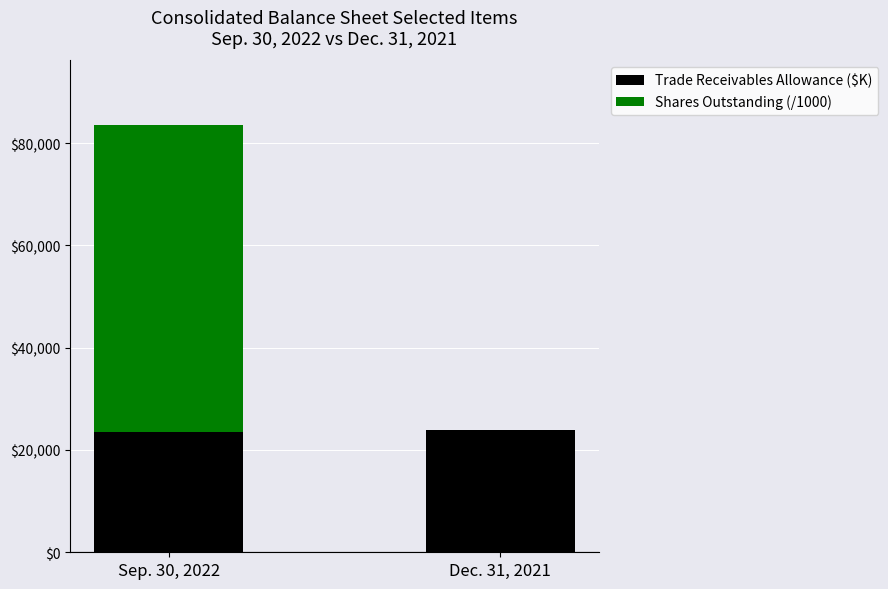

Is it true that Trade Receivables Allowance ($K) equals 23564.0 at Sep. 30, 2022?

True